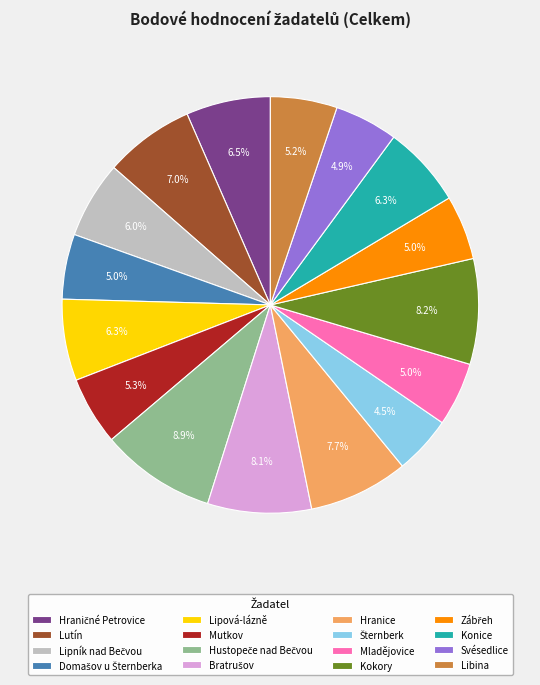

What percentage do Konice and Mutkov together represent?

11.6%